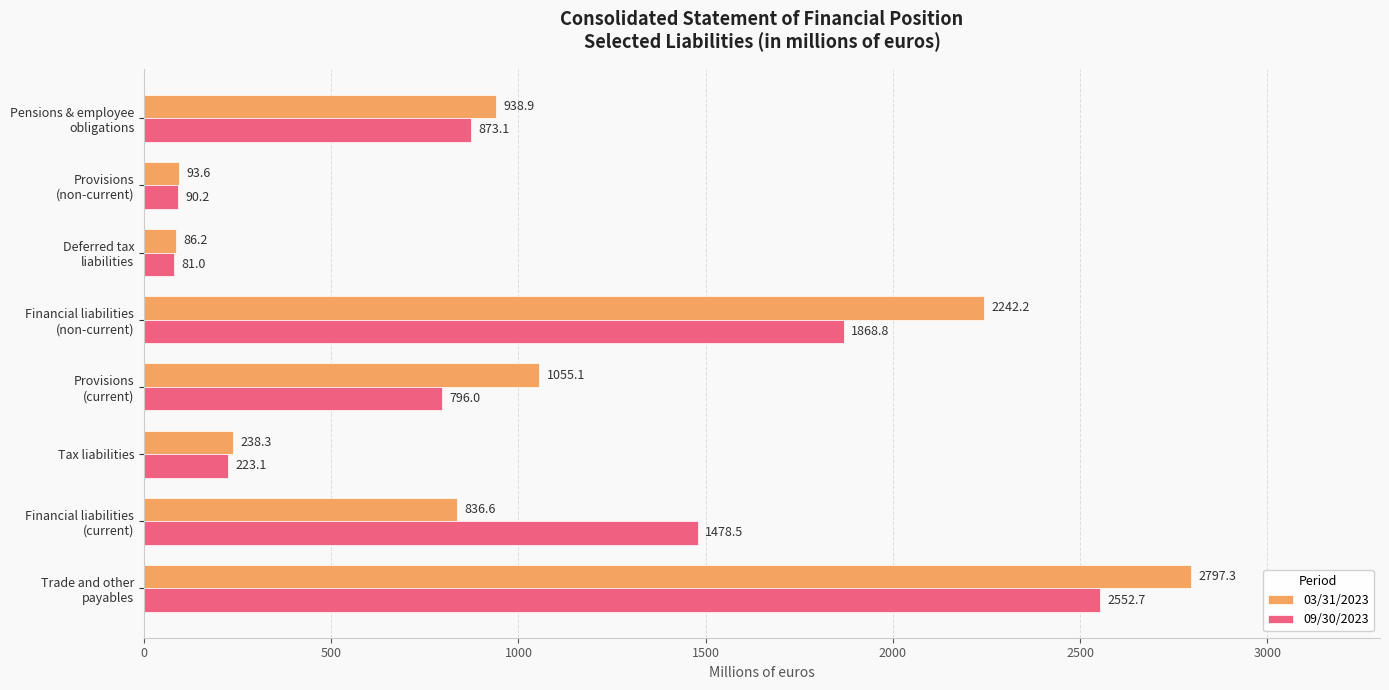

Rank the series at Tax liabilities from lowest to highest value.

09/30/2023, 03/31/2023